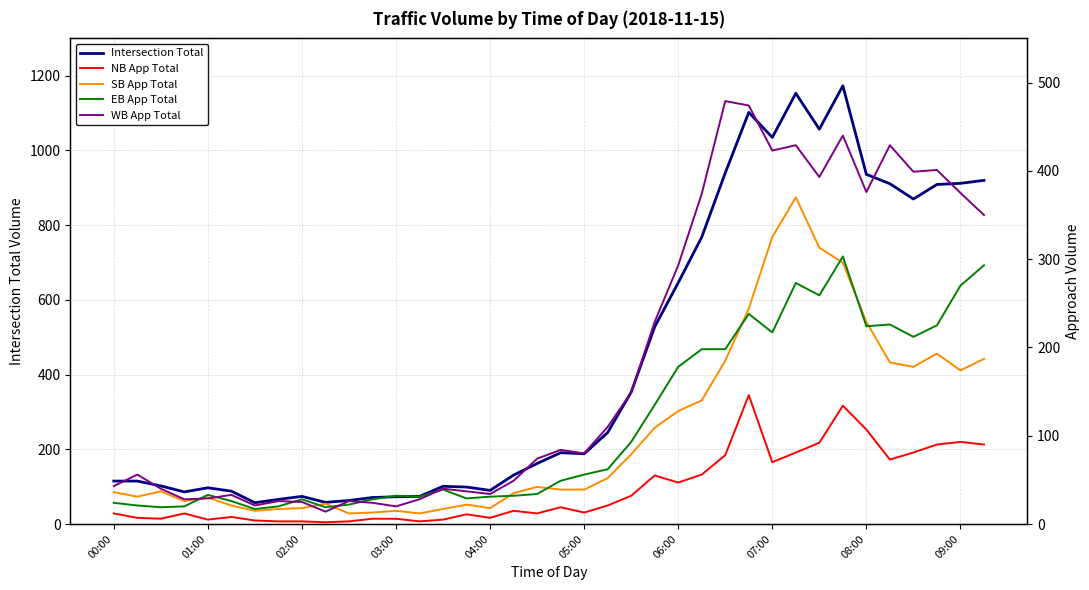

Is it true that NB App Total equals 90 at 35?

True